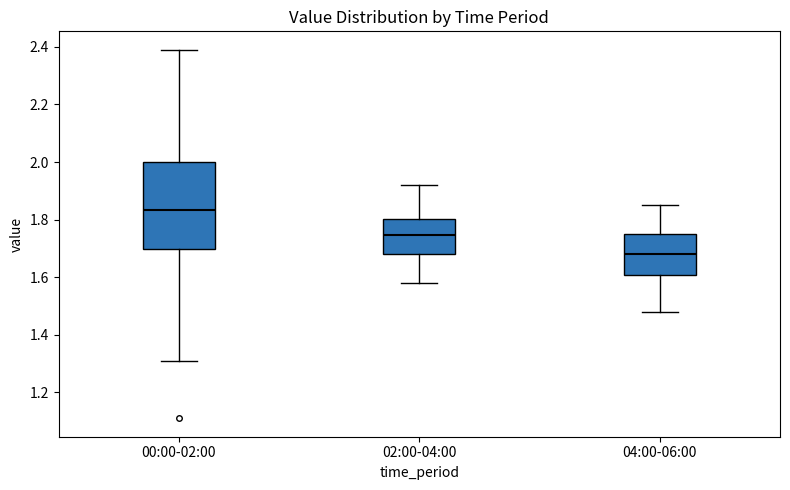

Which box is the tallest, from its lower edge to its upper edge?

00:00-02:00